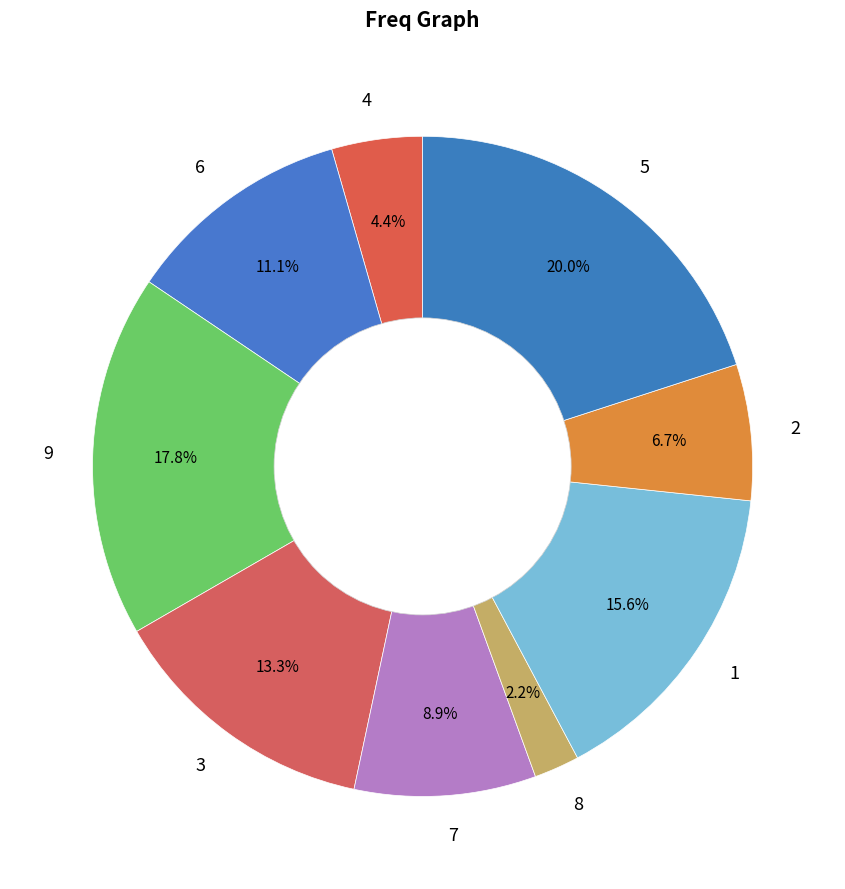

To the nearest percent, what portion does 3 represent?

13%